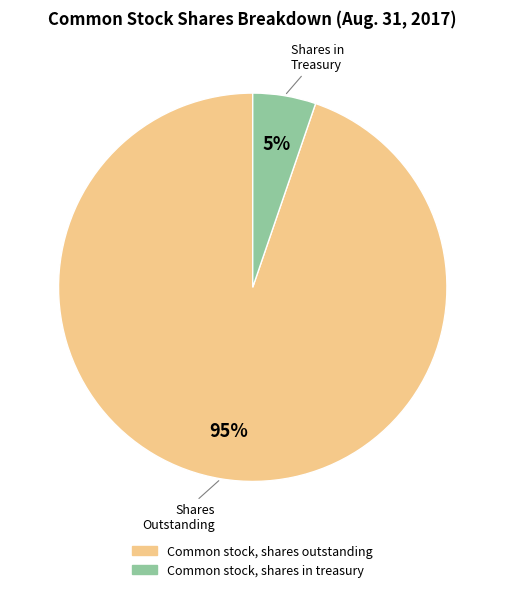

What is the smallest slice in the pie chart?

Common stock, shares in treasury